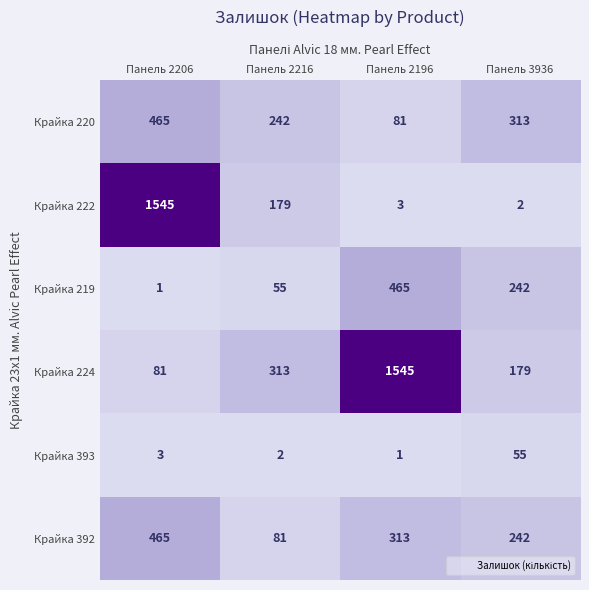

True or false: Крайка 393 has a value of 2 at Панель 2216.

True